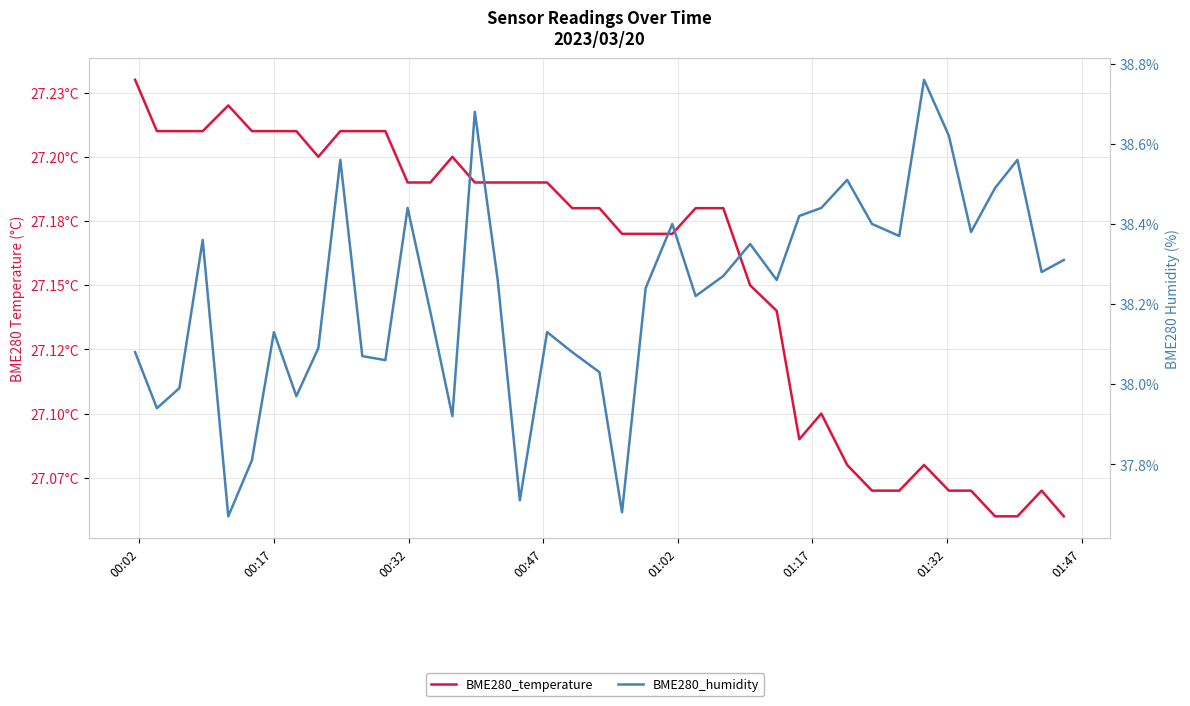

The value of BME280_humidity at 13 is 62.8. True or false?

False